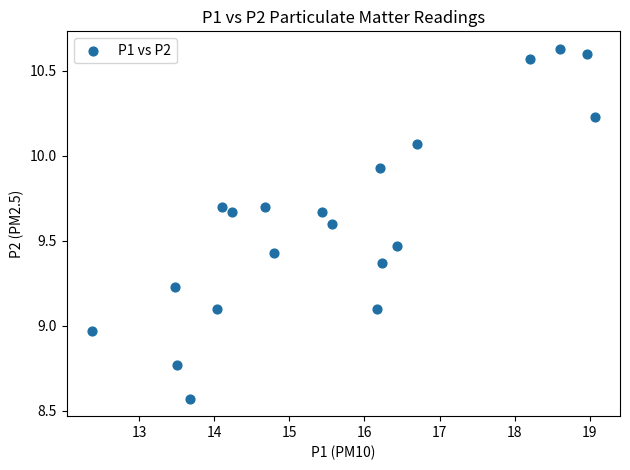

What is the range of Y values (max minus min)?

2.1